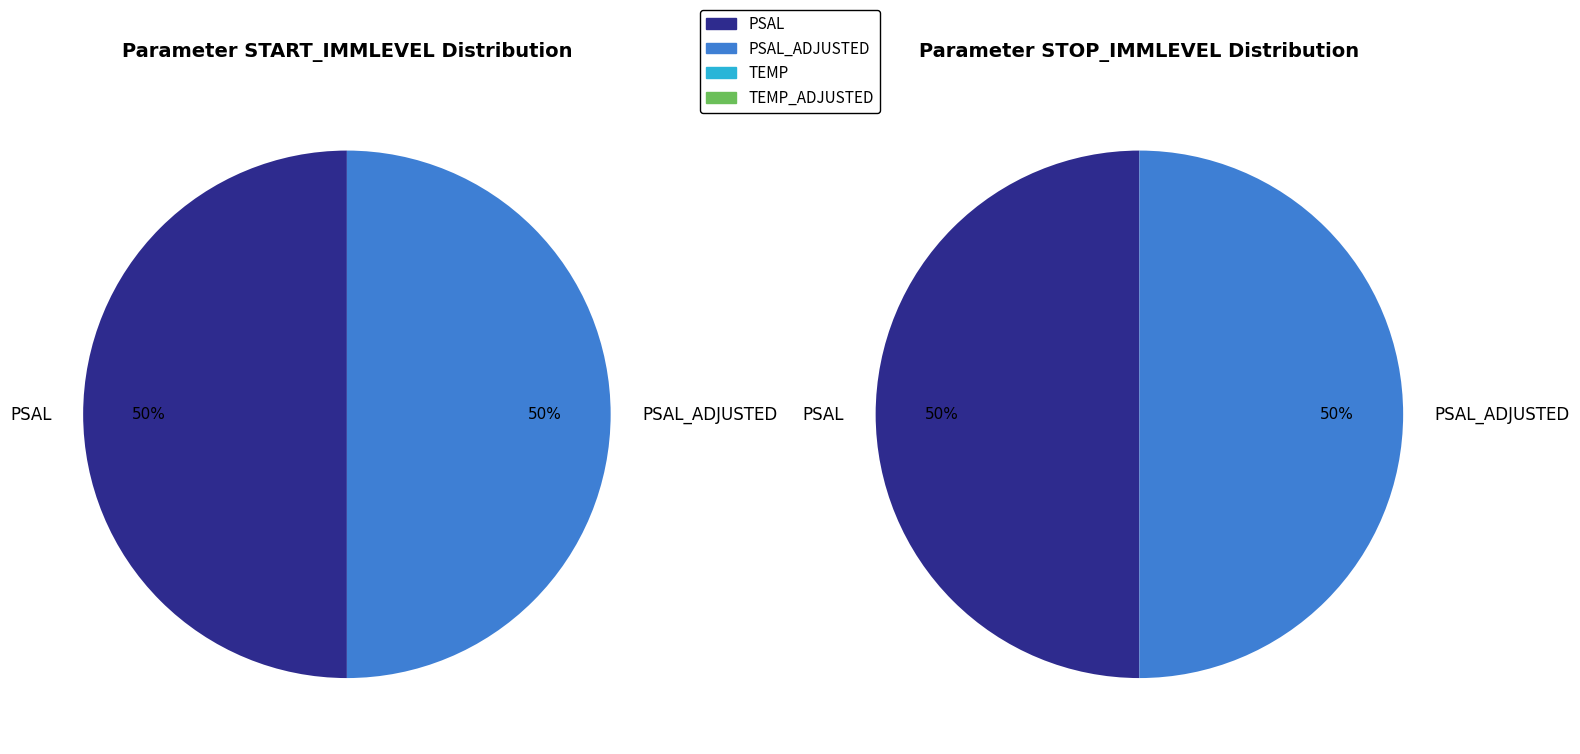

Is it true that TEMP_ADJUSTED is 0% of the pie?

True